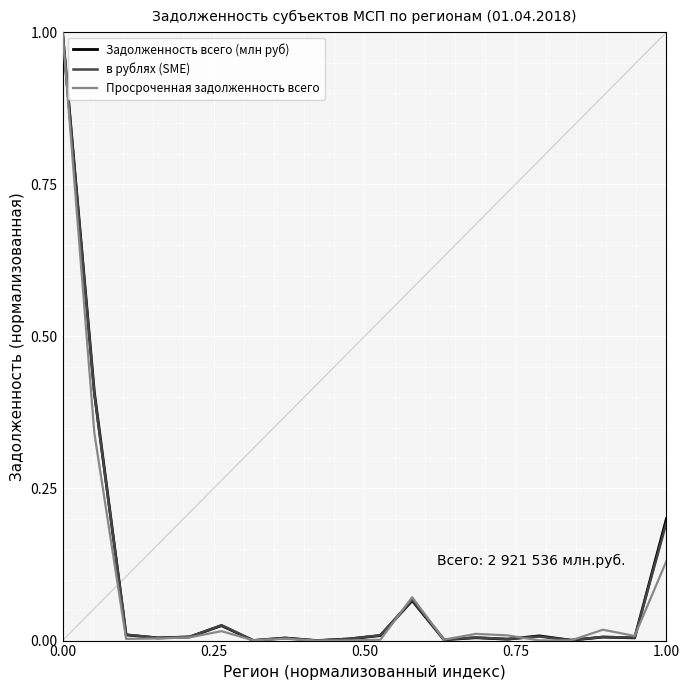

What is the maximum value for Задолженность всего (млн руб)?

1.0